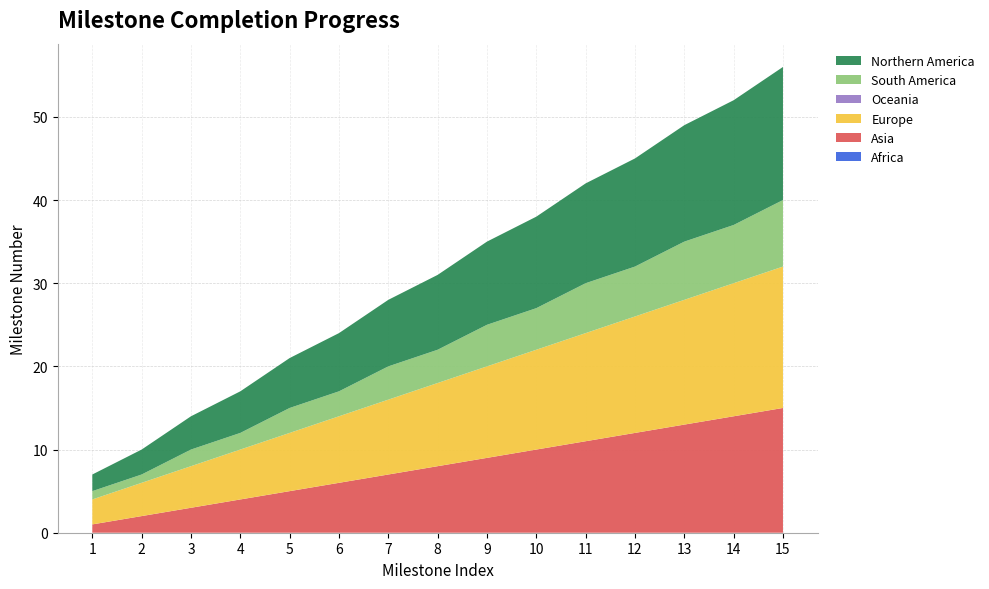

Reading right to left, what are all the values shown in this chart?

Africa: 15=0	14=0	13=0	12=0	11=0	10=0	9=0	8=0	7=0	6=0	5=0	4=0	3=0	2=0	1=0
Asia: 15=15	14=14	13=13	12=12	11=11	10=10	9=9	8=8	7=7	6=6	5=5	4=4	3=3	2=2	1=1
Europe: 15=17	14=16	13=15	12=14	11=13	10=12	9=11	8=10	7=9	6=8	5=7	4=6	3=5	2=4	1=3
Oceania: 15=0	14=0	13=0	12=0	11=0	10=0	9=0	8=0	7=0	6=0	5=0	4=0	3=0	2=0	1=0
South America: 15=8	14=7	13=7	12=6	11=6	10=5	9=5	8=4	7=4	6=3	5=3	4=2	3=2	2=1	1=1
Northern America: 15=16	14=15	13=14	12=13	11=12	10=11	9=10	8=9	7=8	6=7	5=6	4=5	3=4	2=3	1=2